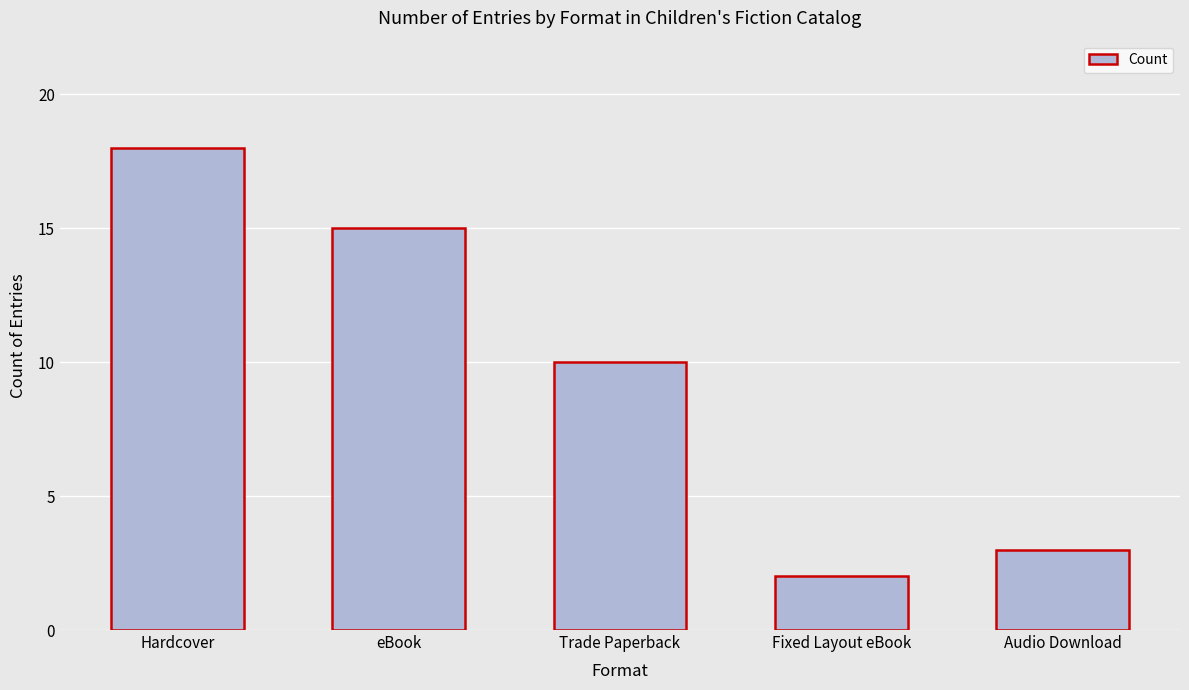

How many data points does each series have?

5